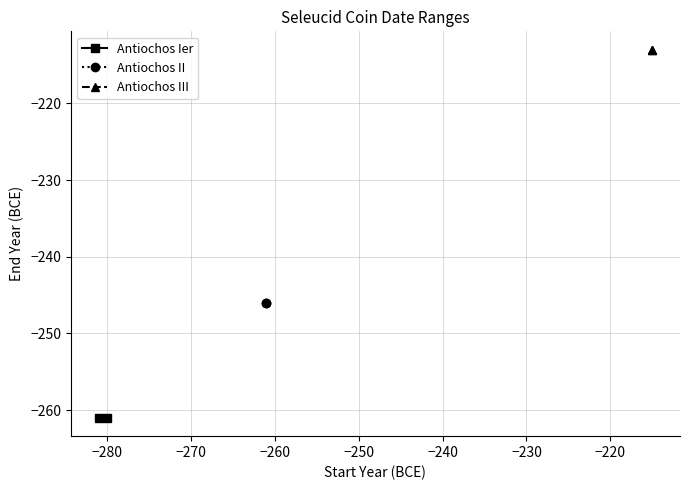

What are all the series names shown in the legend?

Antiochos Ier, Antiochos II, Antiochos III